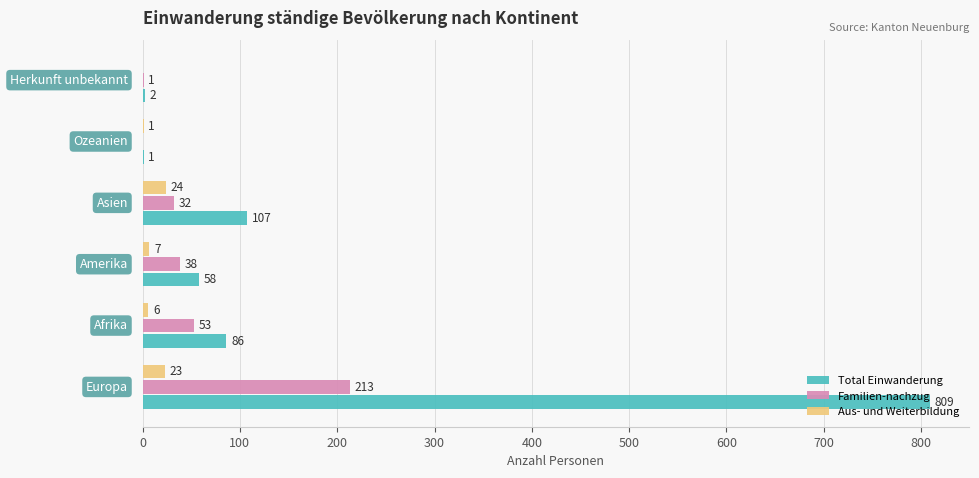

What are all the series names shown in the legend?

Total Einwanderung, Familien-nachzug, Aus- und Weiterbildung